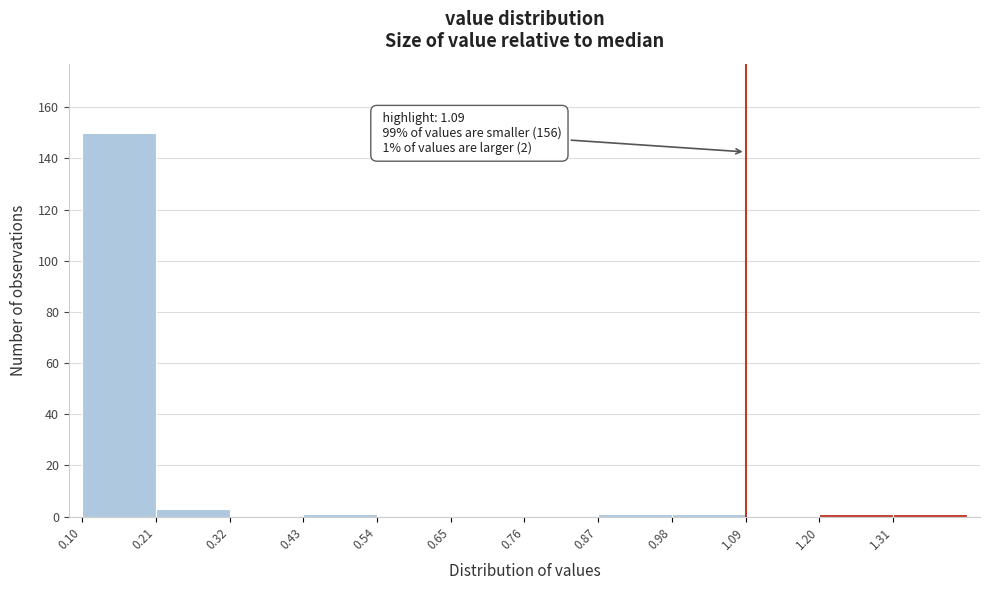

Which range on the x-axis has the tallest bar?

0.10 to 0.21